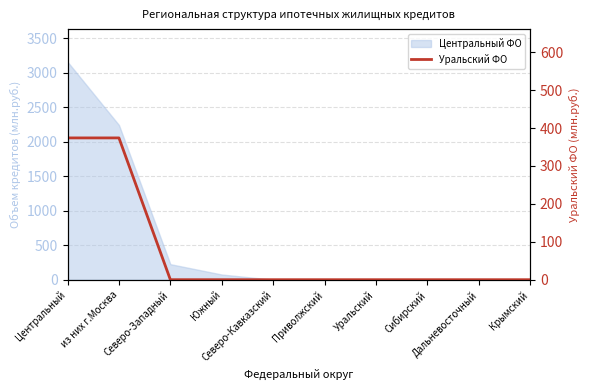

True or false: the data shows -144 at Северо-Кавказский.

False